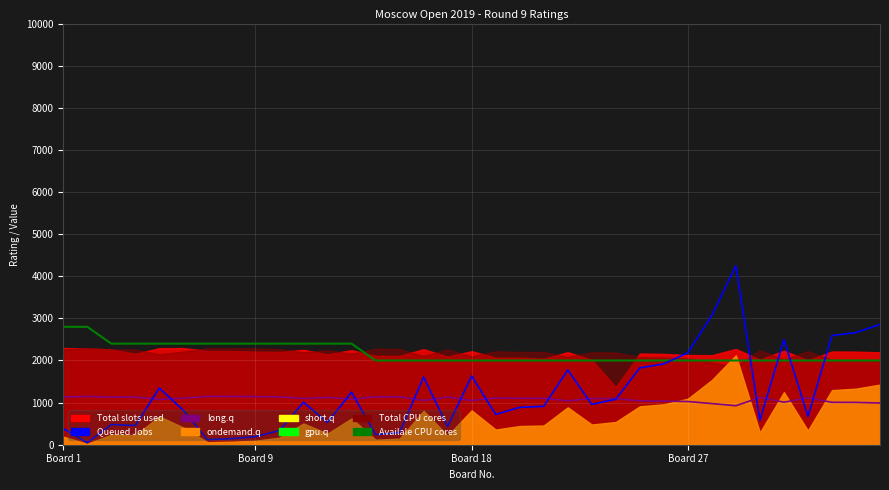

How many times do Queued Jobs and long.q cross each other?

15